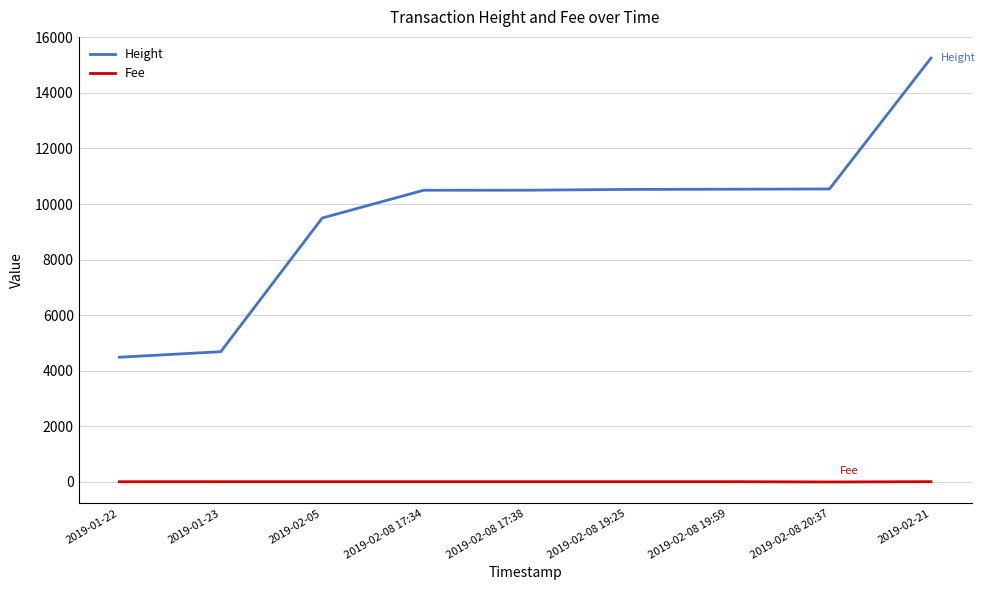

What is the lowest value of the Height series?

4488.0